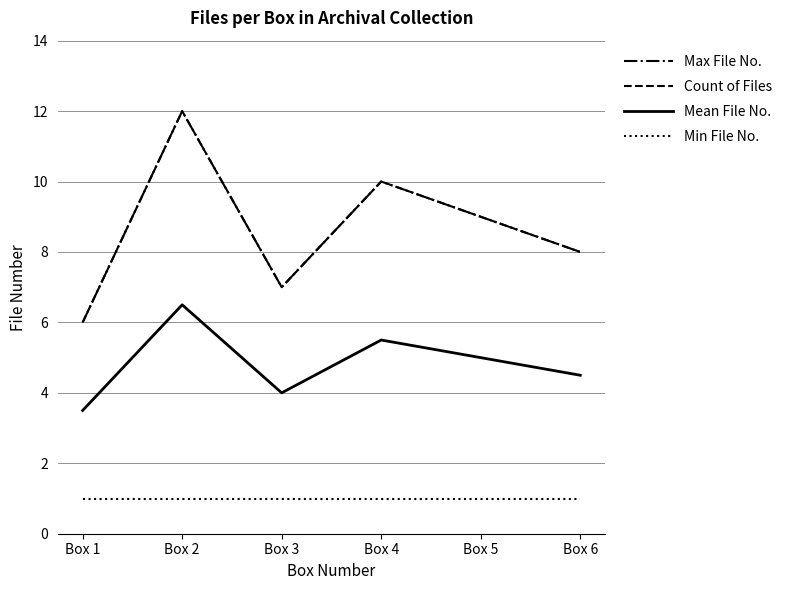

Is this an area chart (filled region under the line)?

No